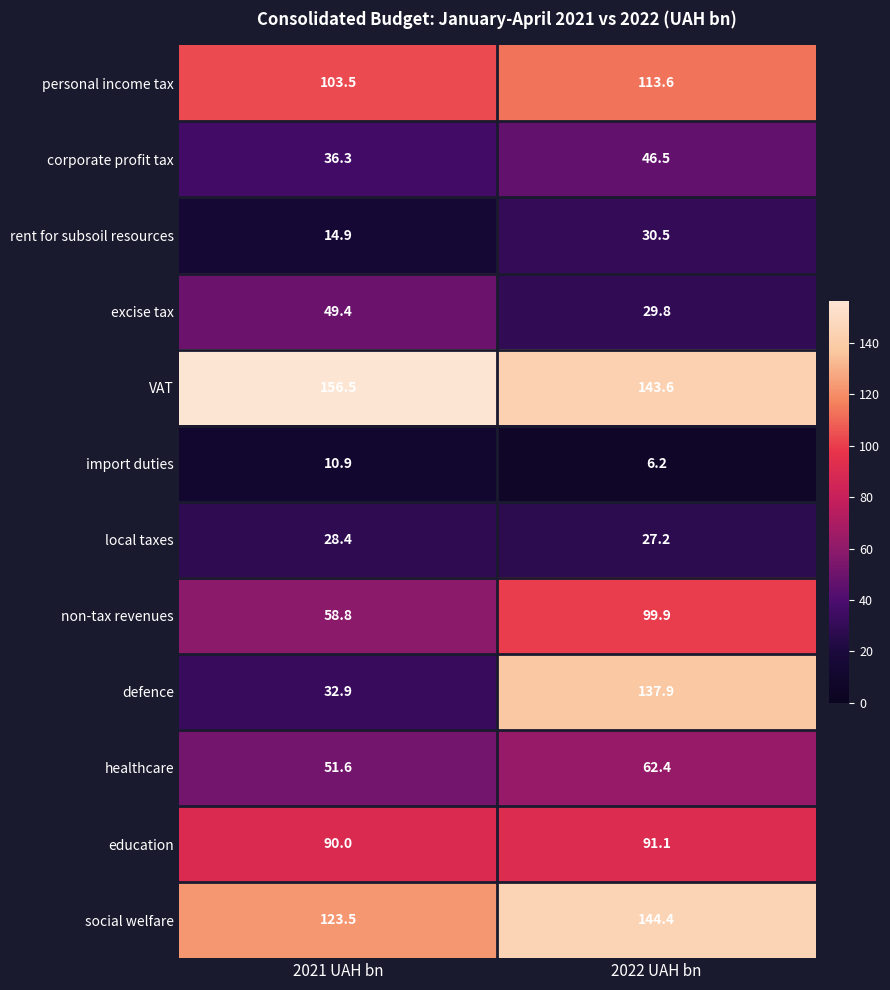

What is the greatest value displayed?

156.5